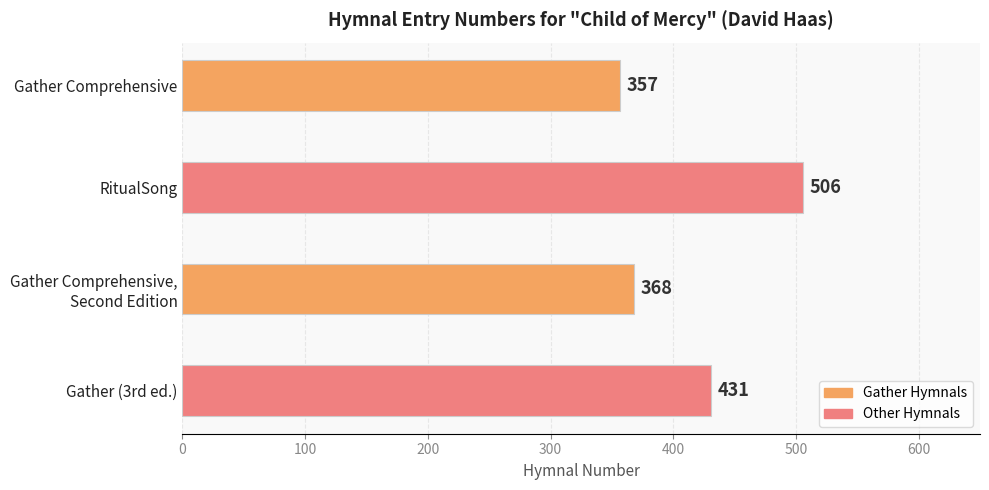

List the labels in order of value, largest first.

RitualSong, Gather (3rd ed.), Gather Comprehensive,
Second Edition, Gather Comprehensive